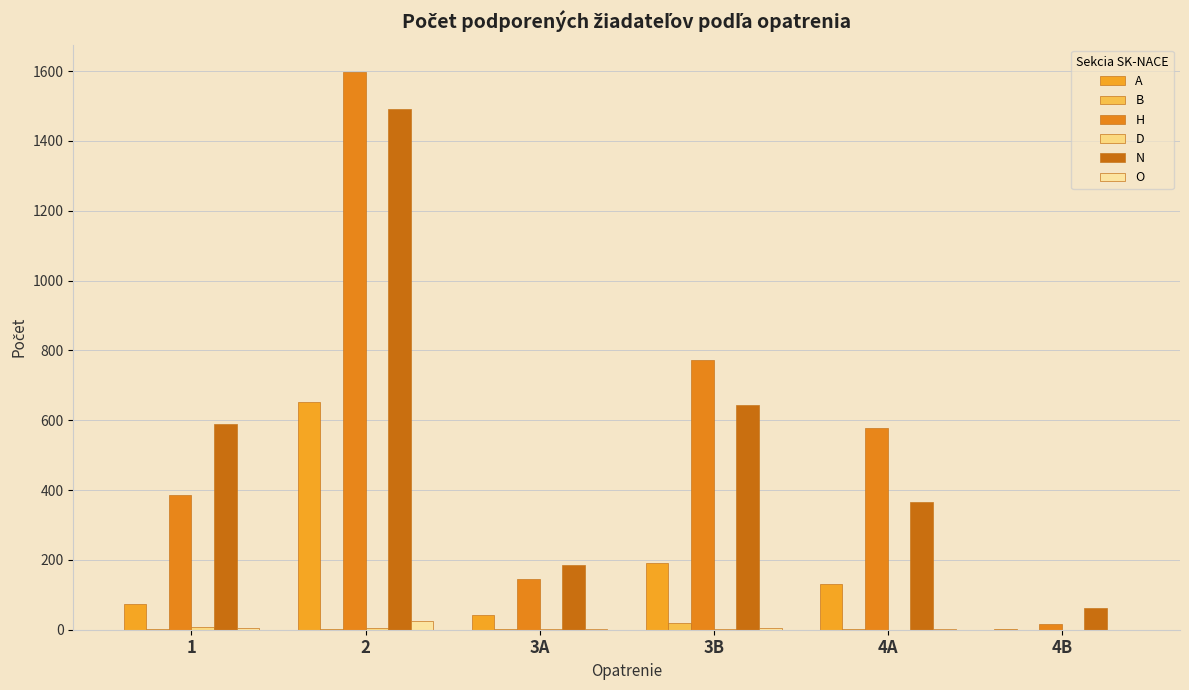

Count the number of categories in the chart.

6